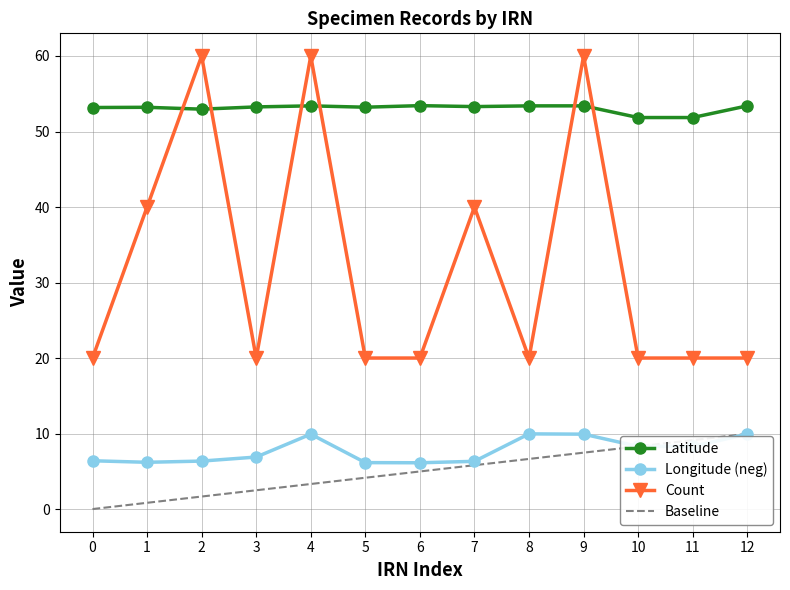

What is the total value across all series at 7?

105.4